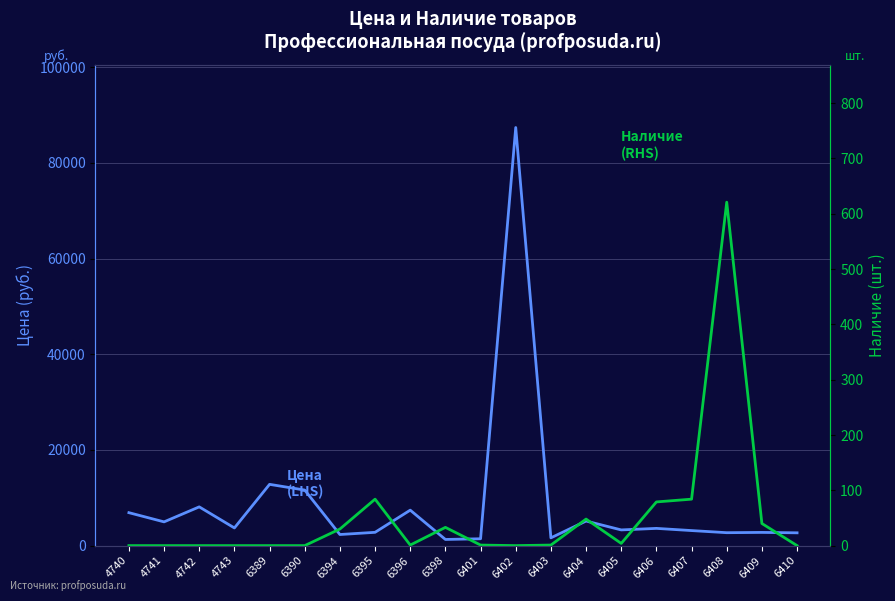

Reading left to right, extract all data points from this chart.

Цена (LHS): 4740=6886	4741=4964	4742=8099	4743=3694	6389=12807	6390=11609	6394=2320	6395=2780	6396=7413	6398=1288	6401=1433	6402=87386	6403=1624	6404=5136	6405=3282	6406=3602	6407=3145	6408=2702	6409=2760	6410=2675
Наличие (RHS): 4740=0	4741=0	4742=0	4743=0	6389=0	6390=0	6394=30	6395=84	6396=1	6398=33	6401=1	6402=0	6403=1	6404=48	6405=4	6406=79	6407=84	6408=621	6409=40	6410=0